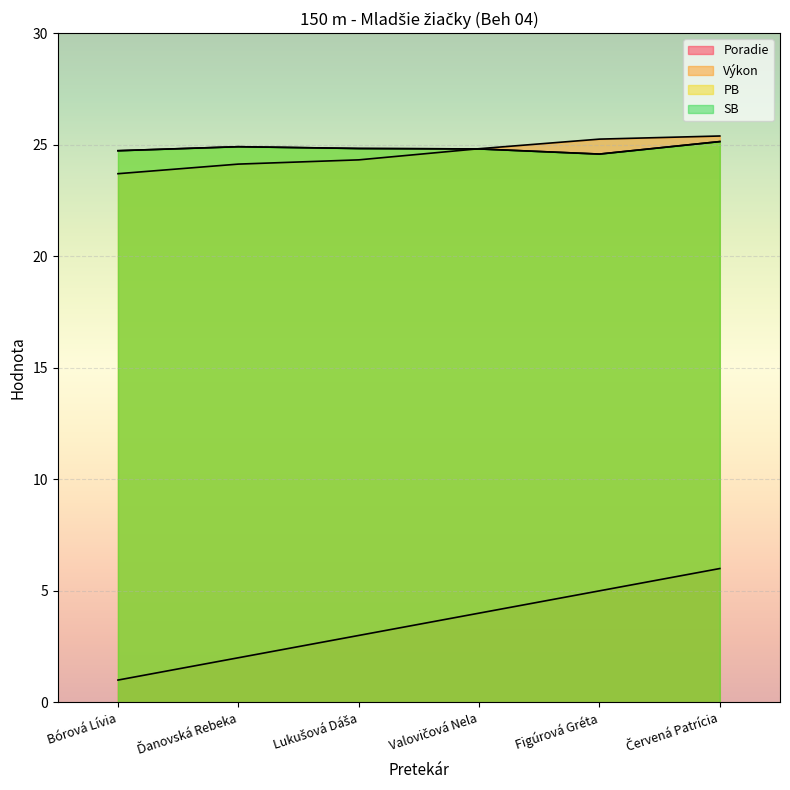

How many data points does each series have?

6